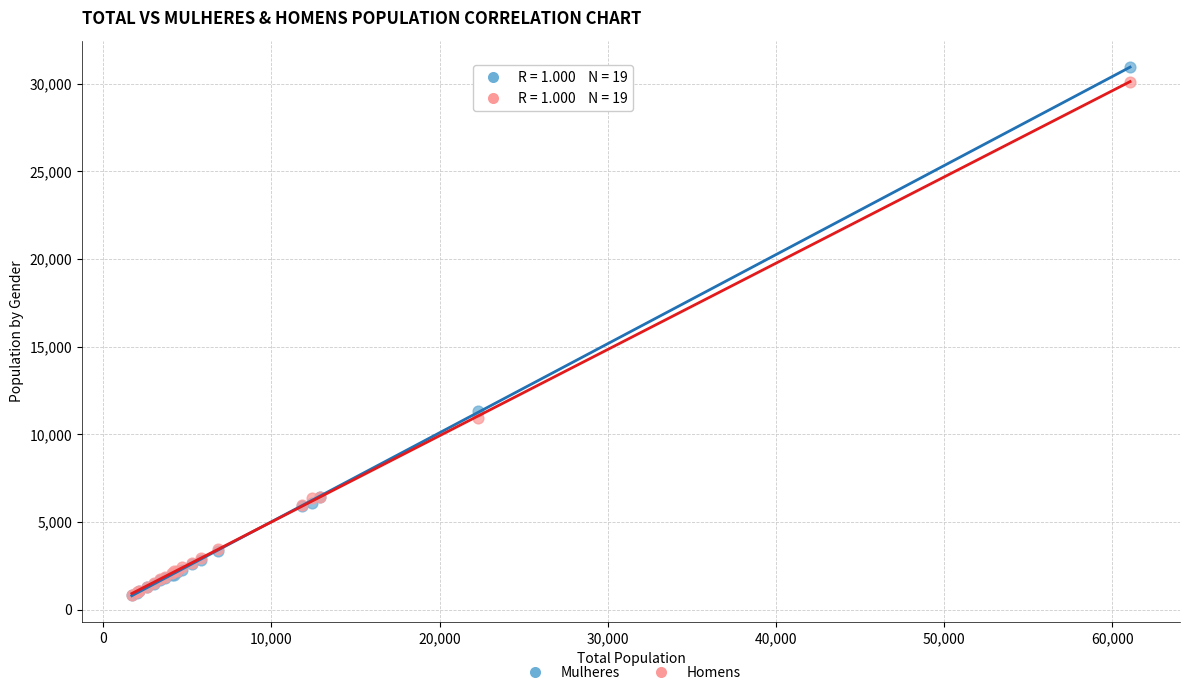

Across all series, what Y value is closest to 15899?

11353